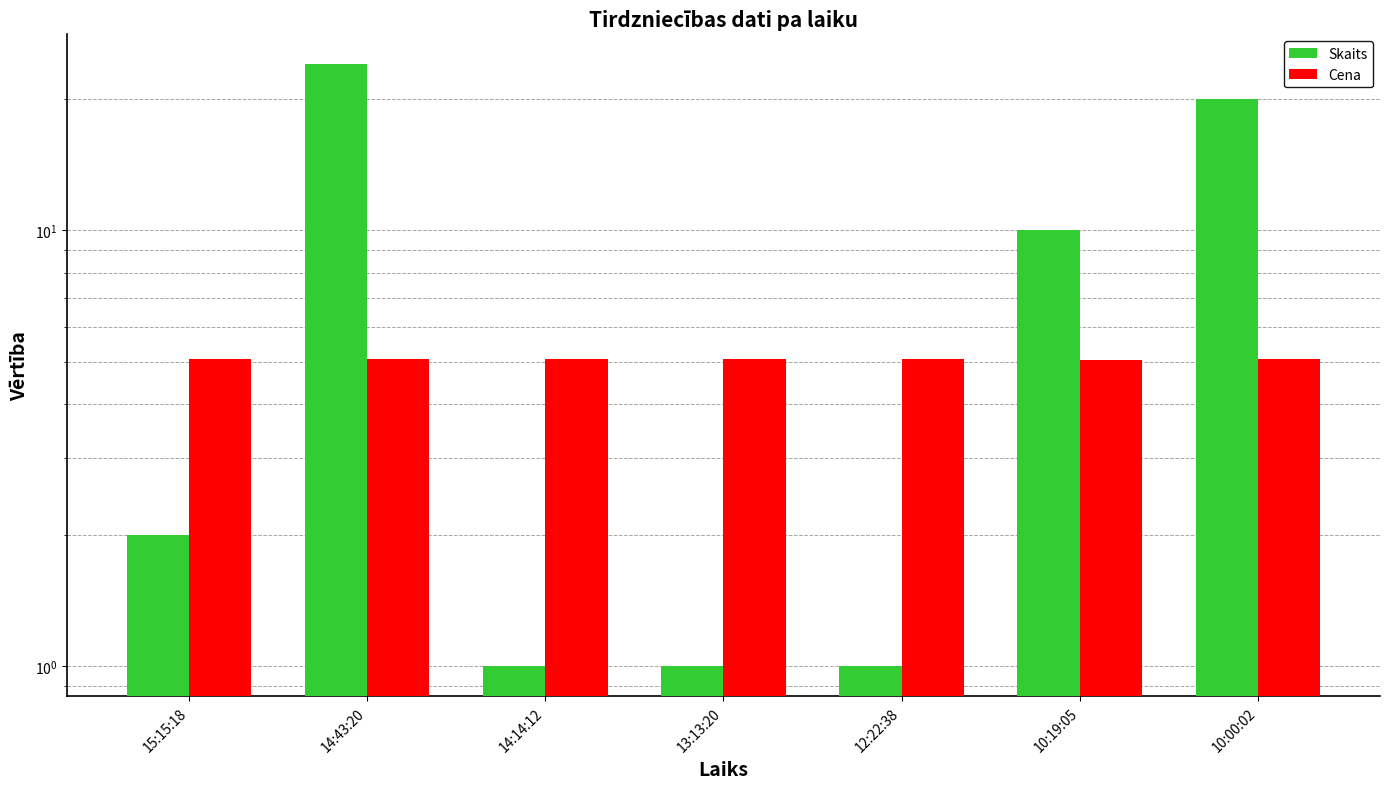

At which category is the sum across all series the highest?

14:43:20